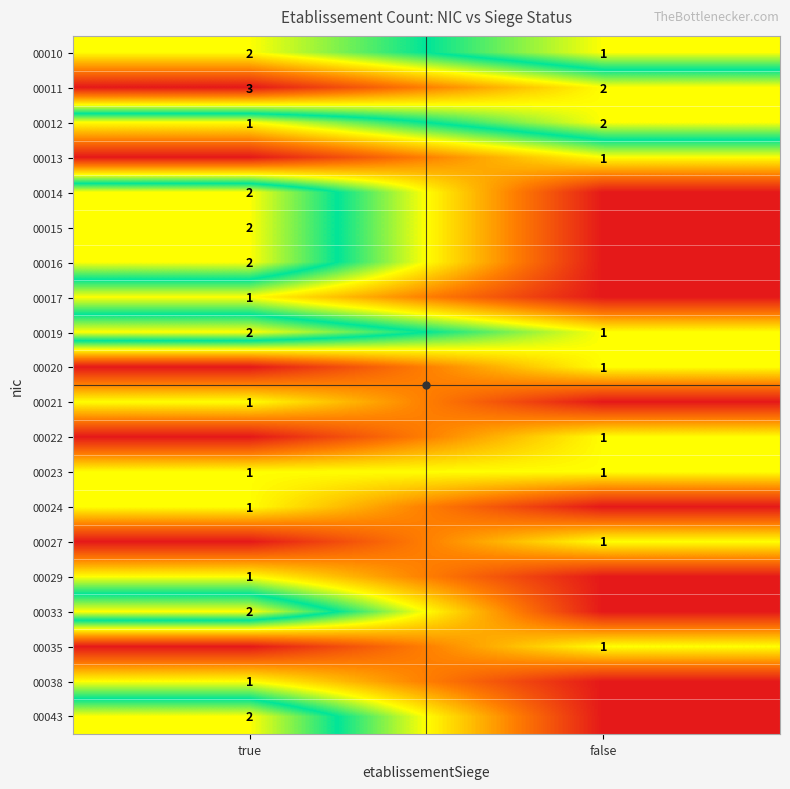

What is the difference between the 00011 values at true and false?

1